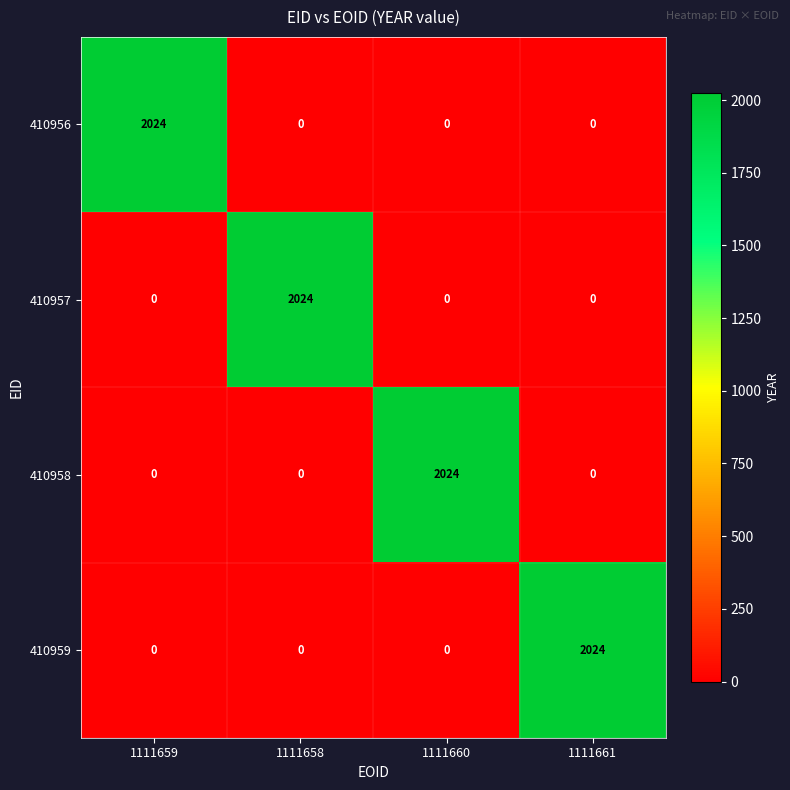

At which label does 410959 reach its peak?

1111661